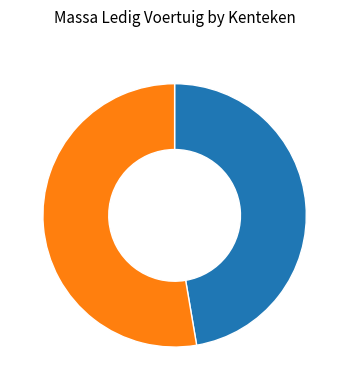

True or false: PM4328 accounts for 59% of the total.

False